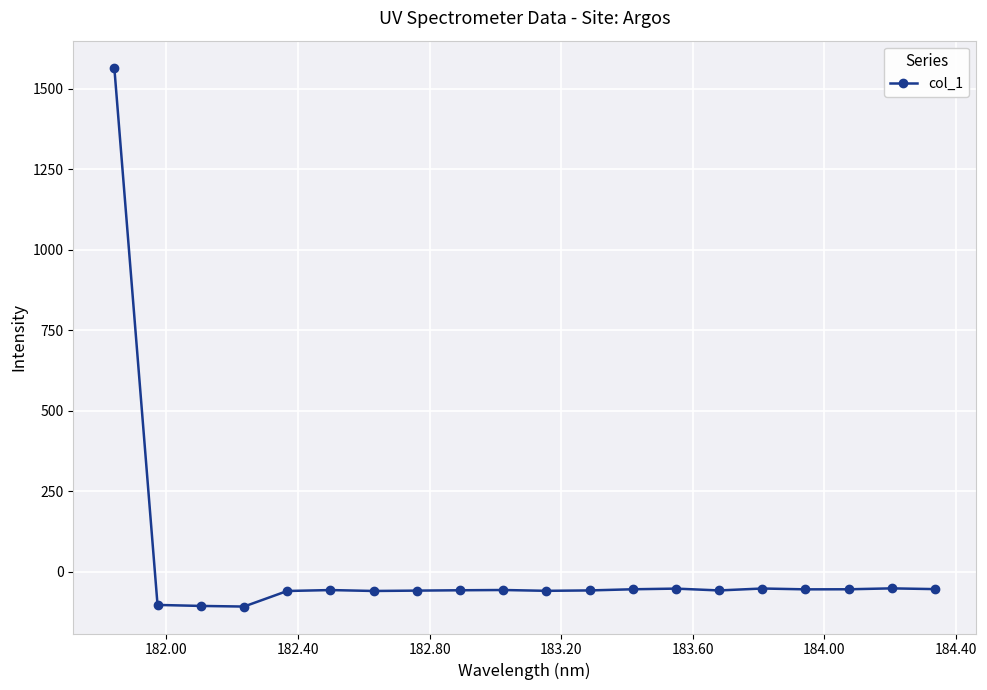

How many negative values are there?

19